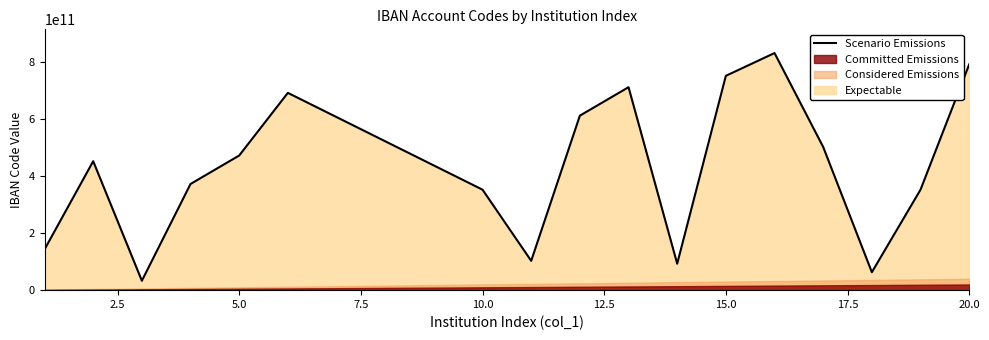

True or false: the data shows 1086964305081 at 9.

False